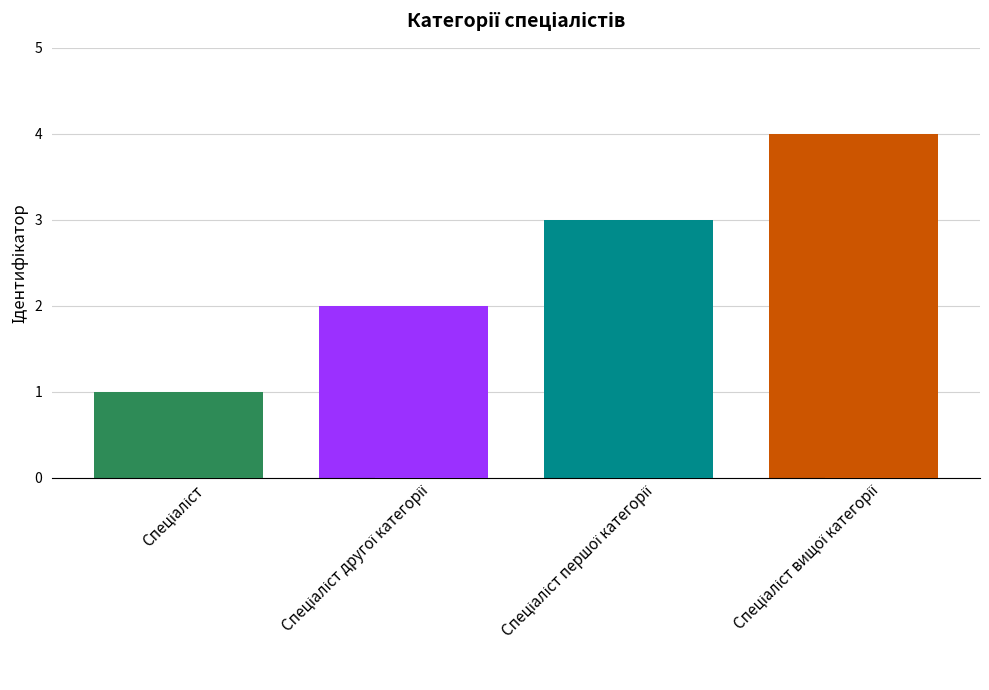

Which label corresponds to the largest value in the chart?

Спеціаліст вищої категорії